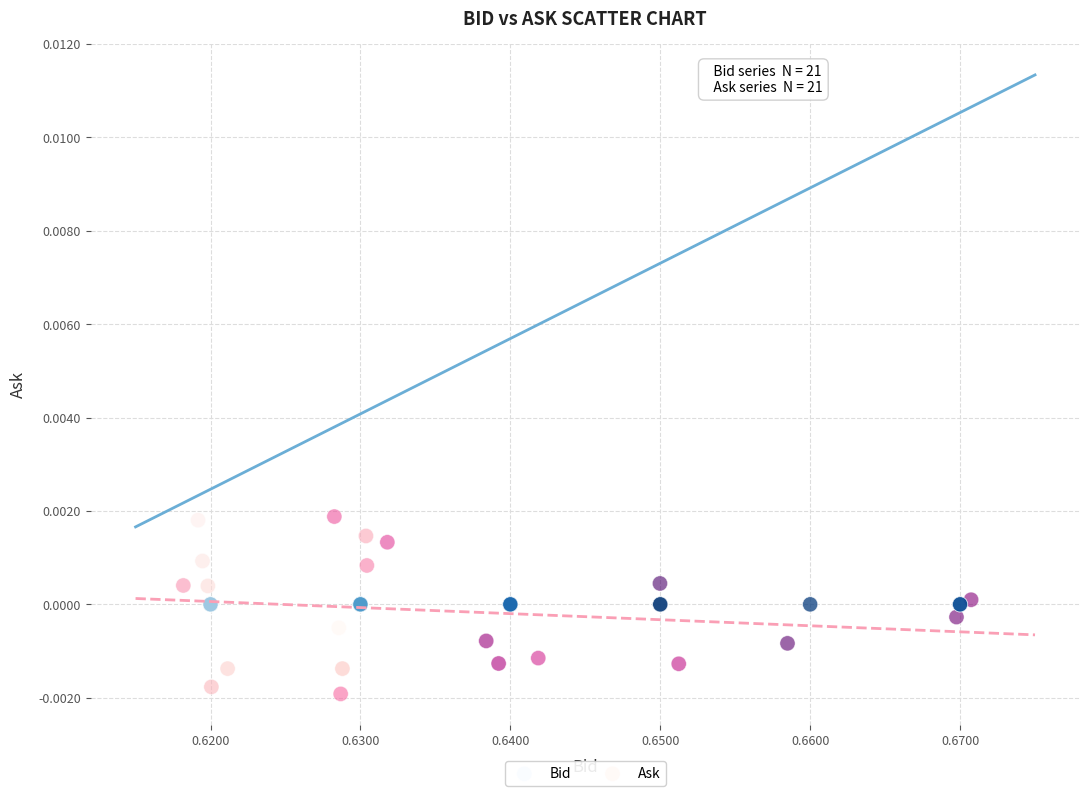

Which series reaches the maximum Y coordinate?

Ask